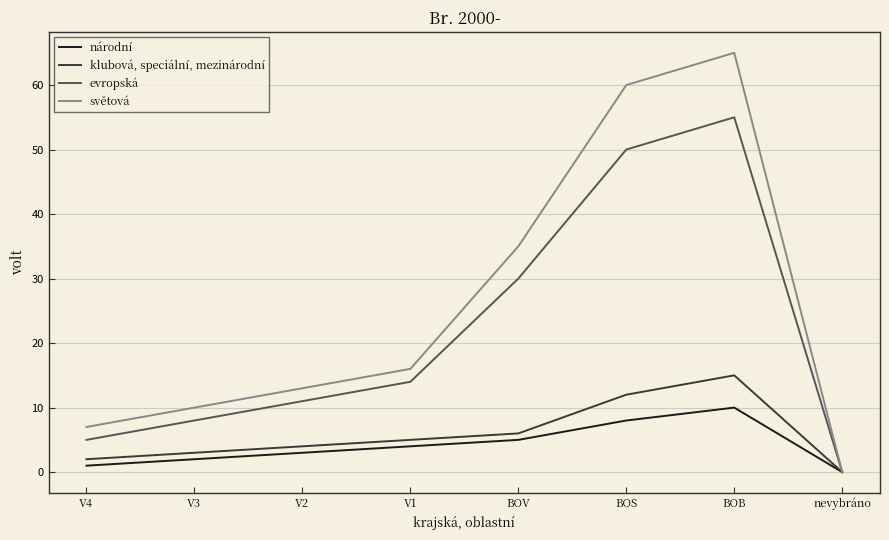

True or false: světová has a value of 116 at BOB.

False